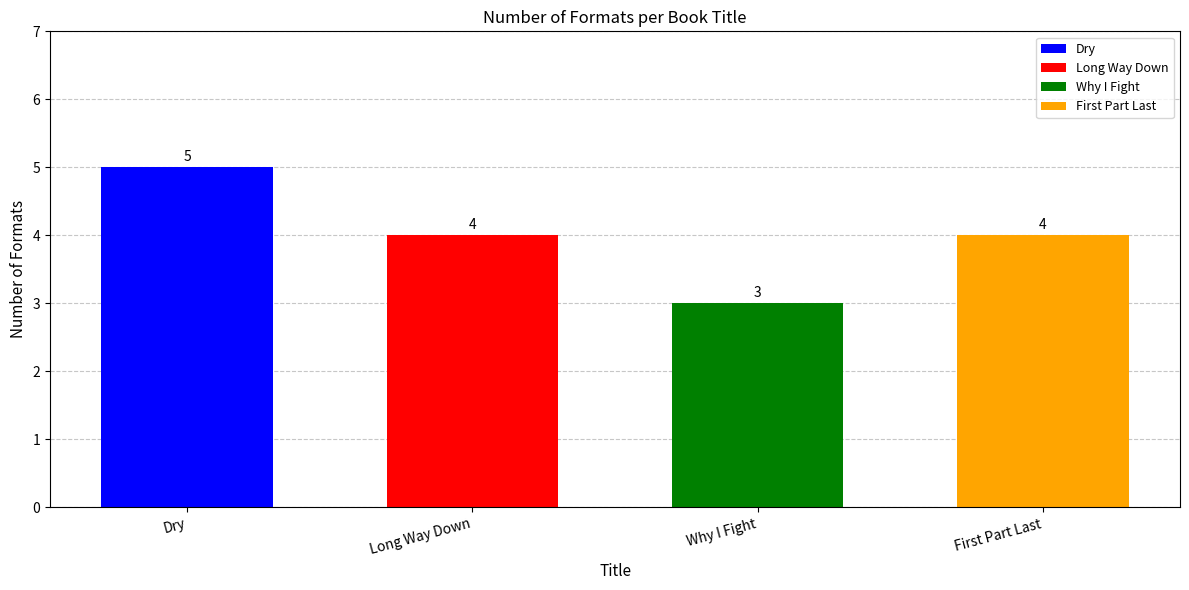

Are the bars horizontal?

No